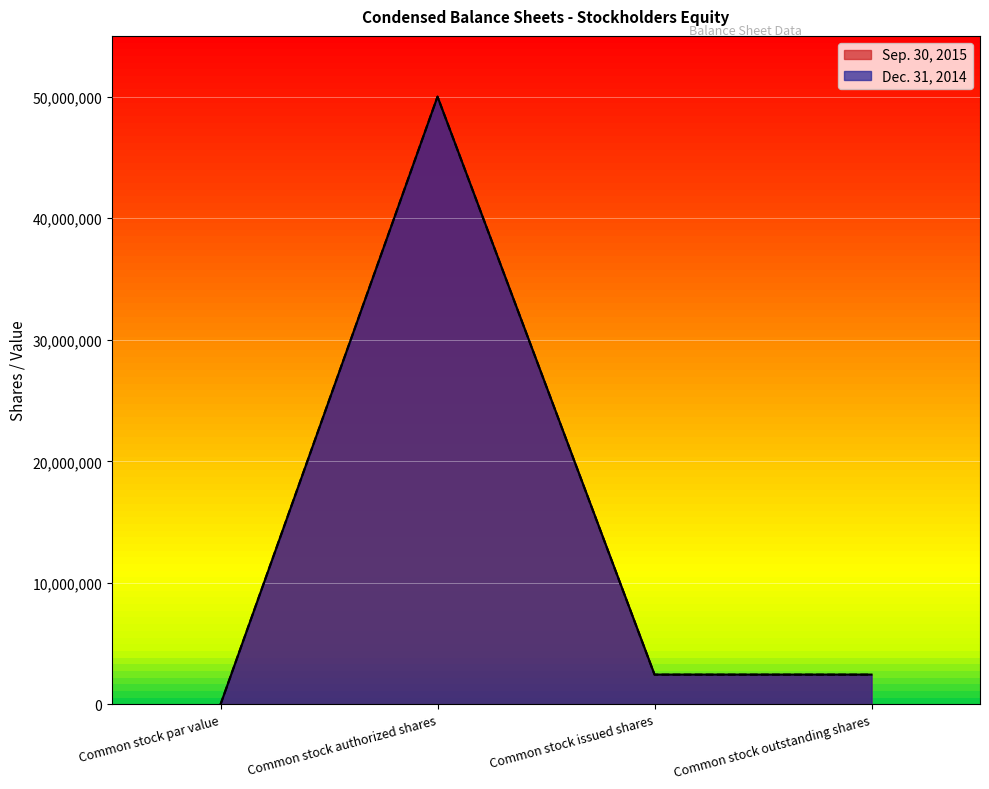

How many lines are shown in the chart?

2